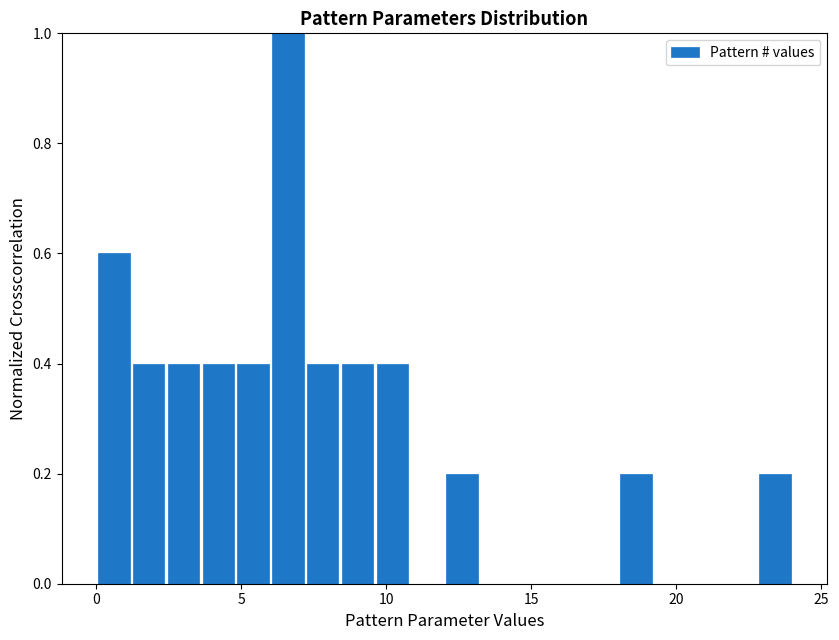

Around what value on the x-axis is the tallest bar? Give the approximate position of its centre, as read against the axis.

6.5